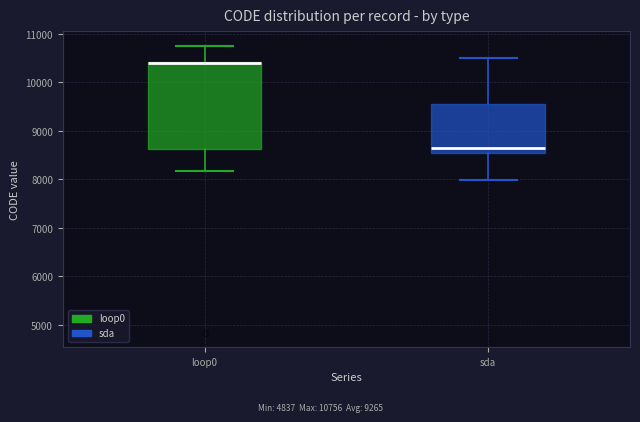

Comparing the boxes themselves (not the whiskers), which one is the tallest?

loop0